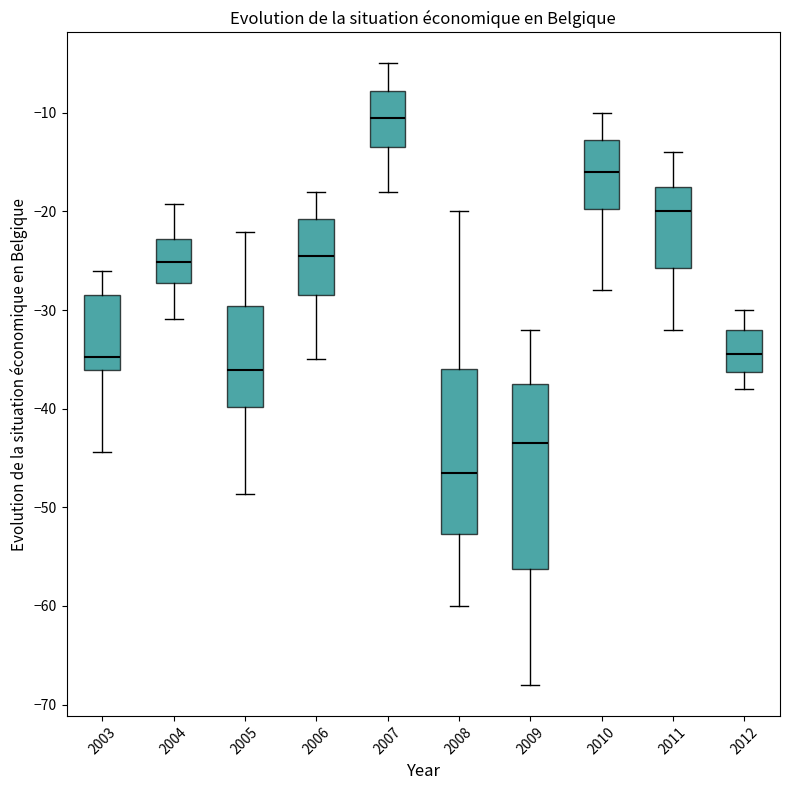

Which box has the highest median line?

2007